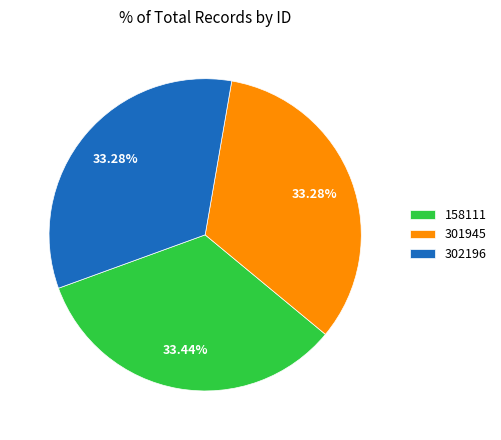

Is 301945 the majority of the pie?

No